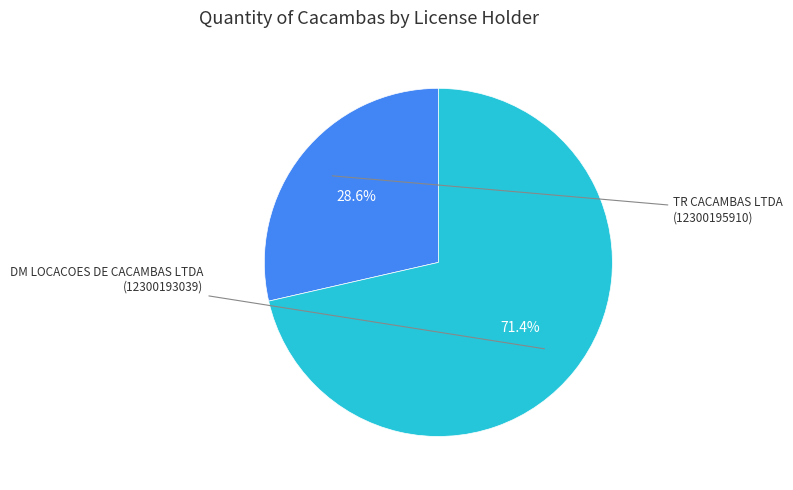

Is there any slice that represents more than half of the pie?

Yes